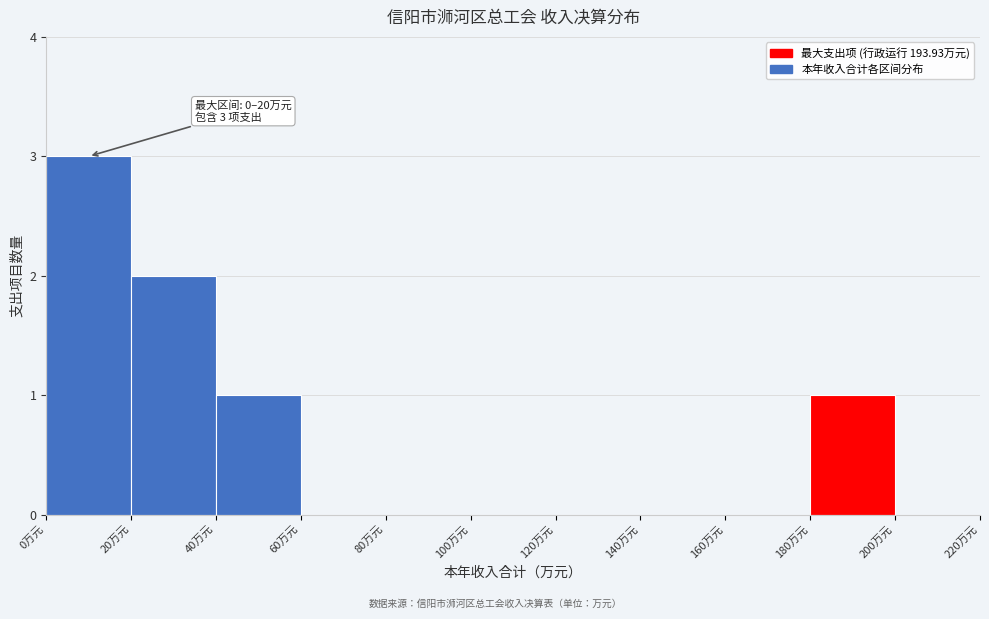

Over which range of the x-axis is the bar tallest?

0 to 20